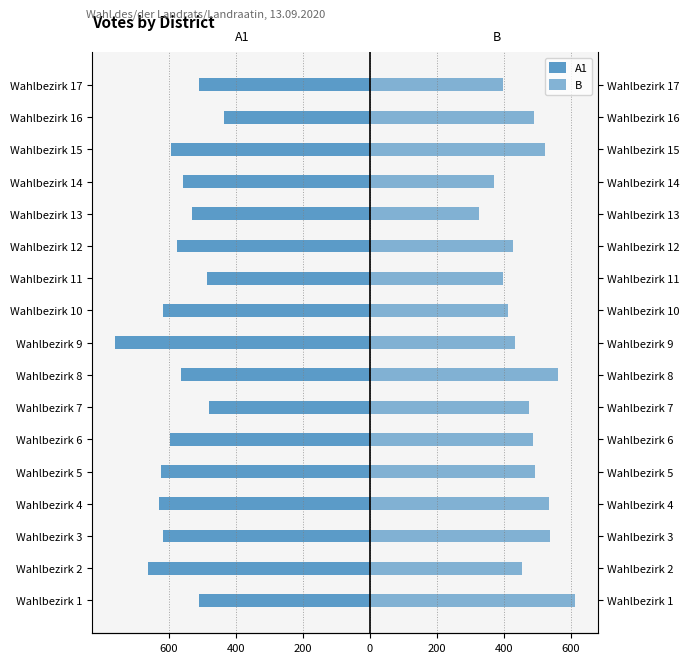

What is the sum of all A1 values?

-9737